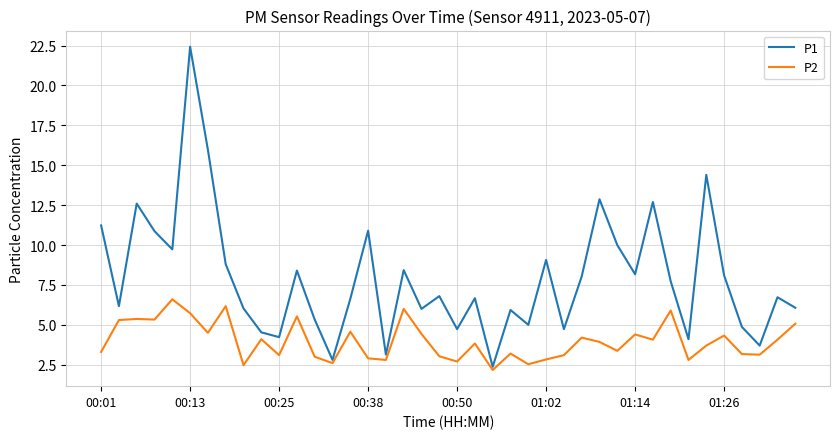

List the series in order of their overall mean, highest first.

P1, P2